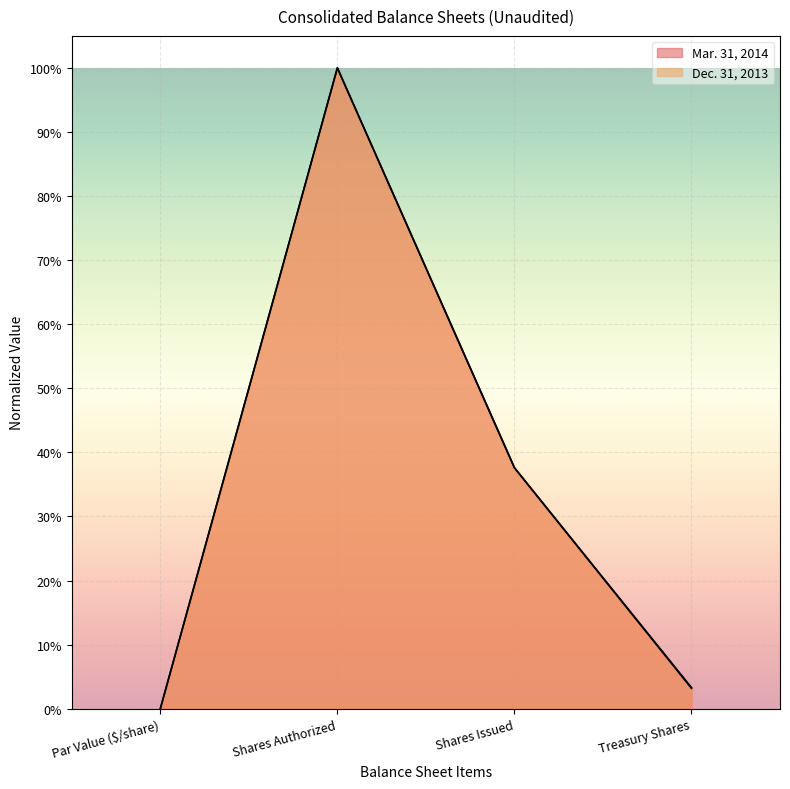

What is the difference between the Dec. 31, 2013 values at Shares Issued and Treasury Shares?

0.3